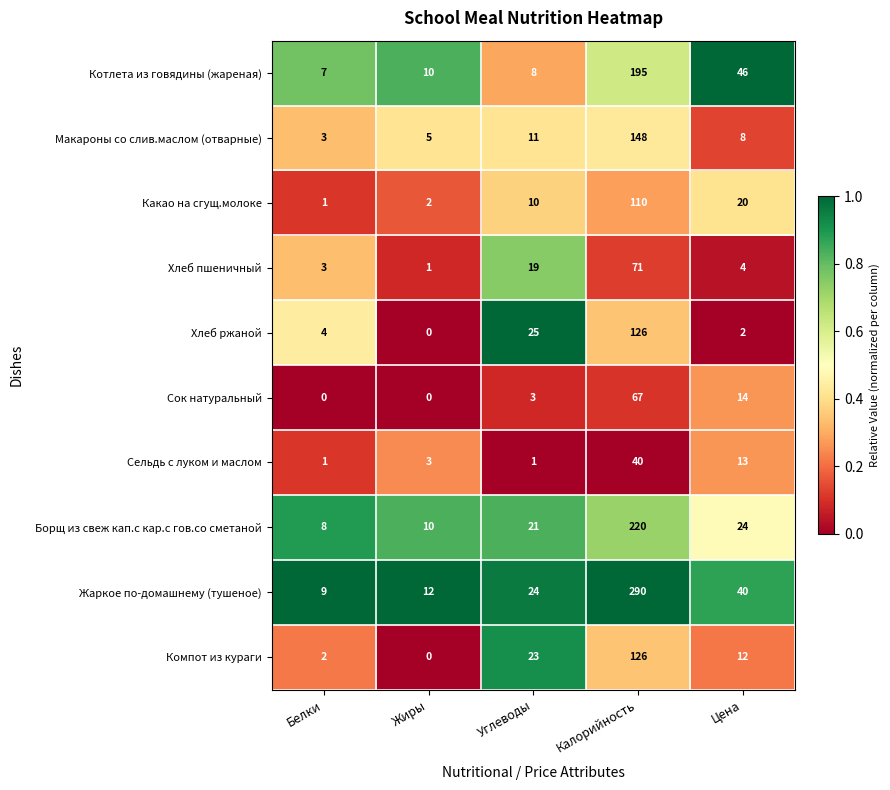

Count the number of categories in the chart.

5